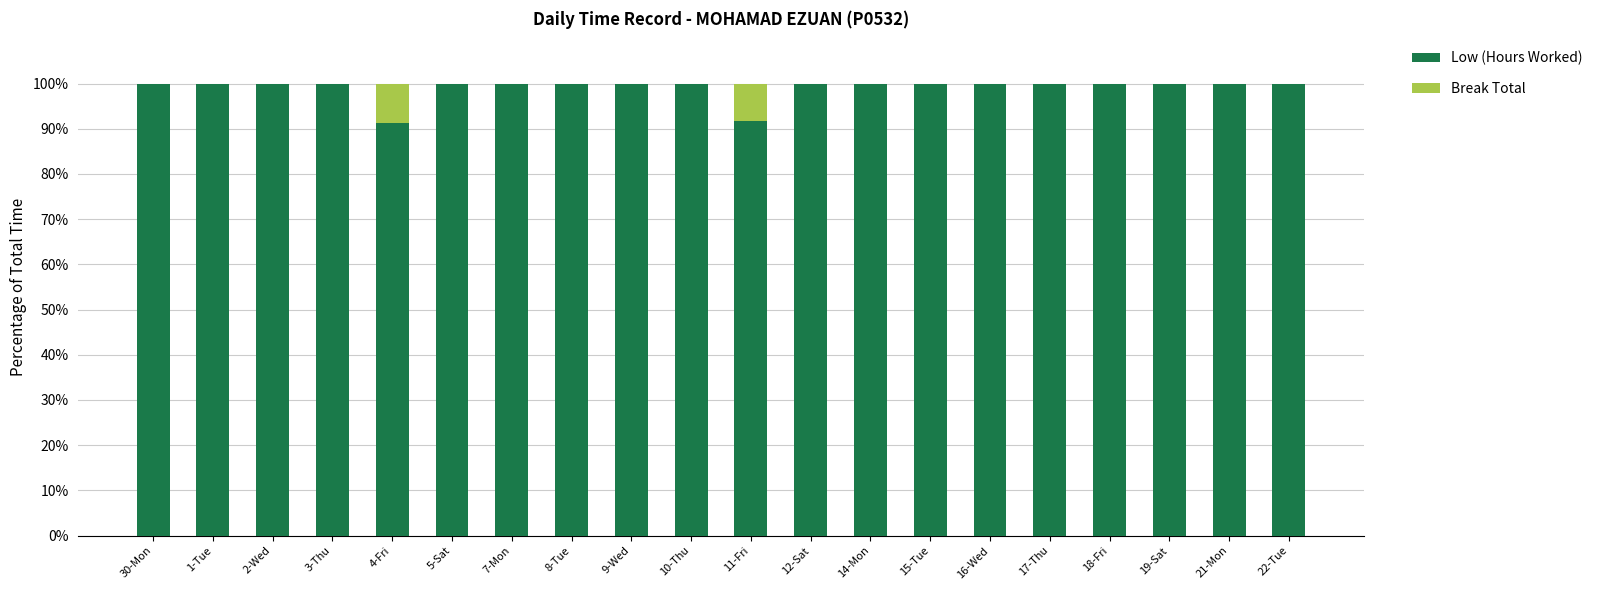

What is the approximate value of Low (Hours Worked) at 30-Mon?

100.0